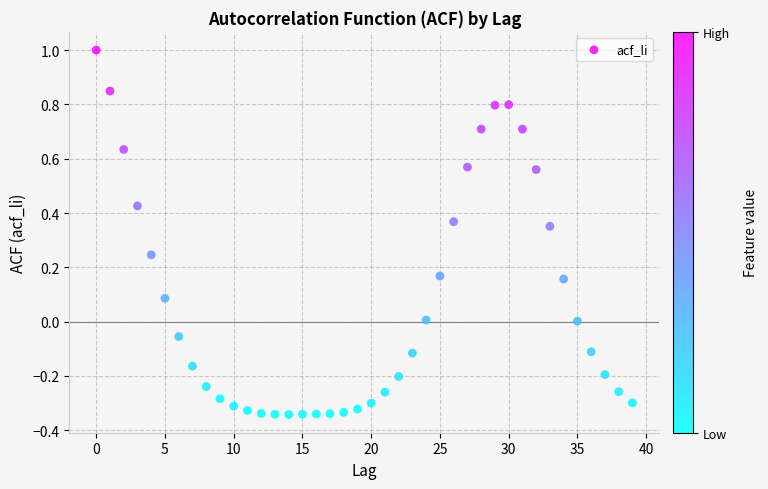

What is the range of Y values (max minus min)?

1.3